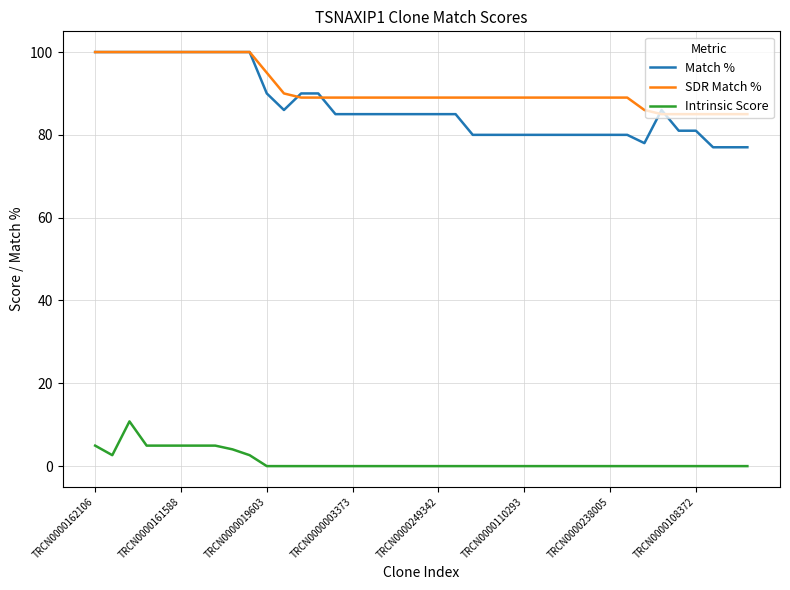

True or false: Intrinsic Score and SDR Match % intersect in this chart.

False